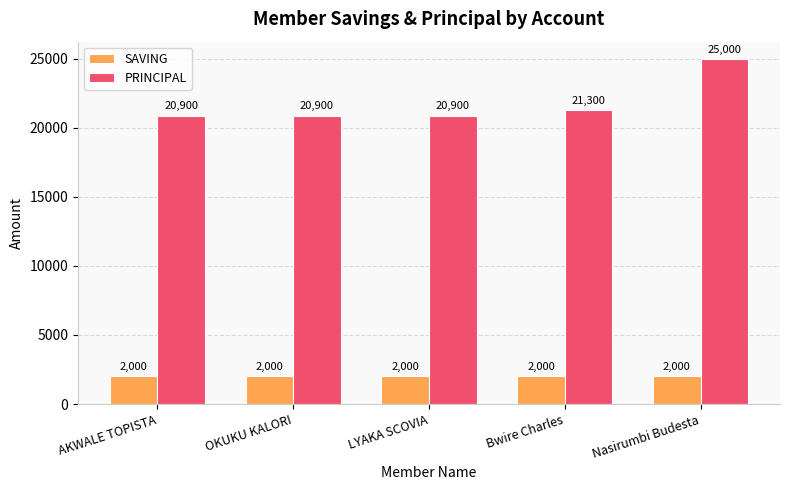

What is the average value of the SAVING series?

2000